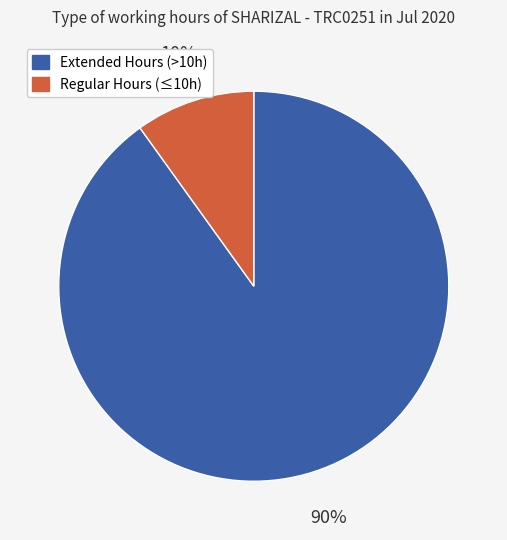

To the nearest percent, what is the average slice percentage?

50%